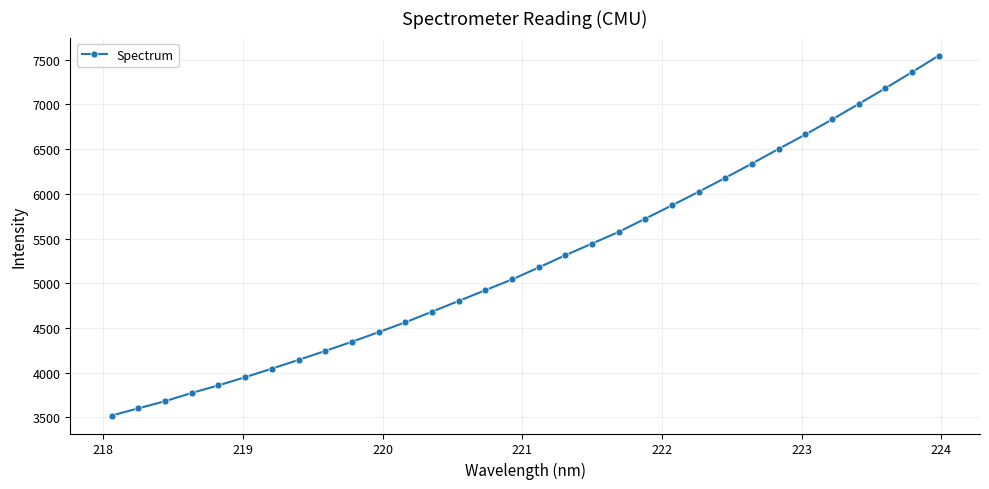

What is the difference between the second highest and minimum values?

3839.0